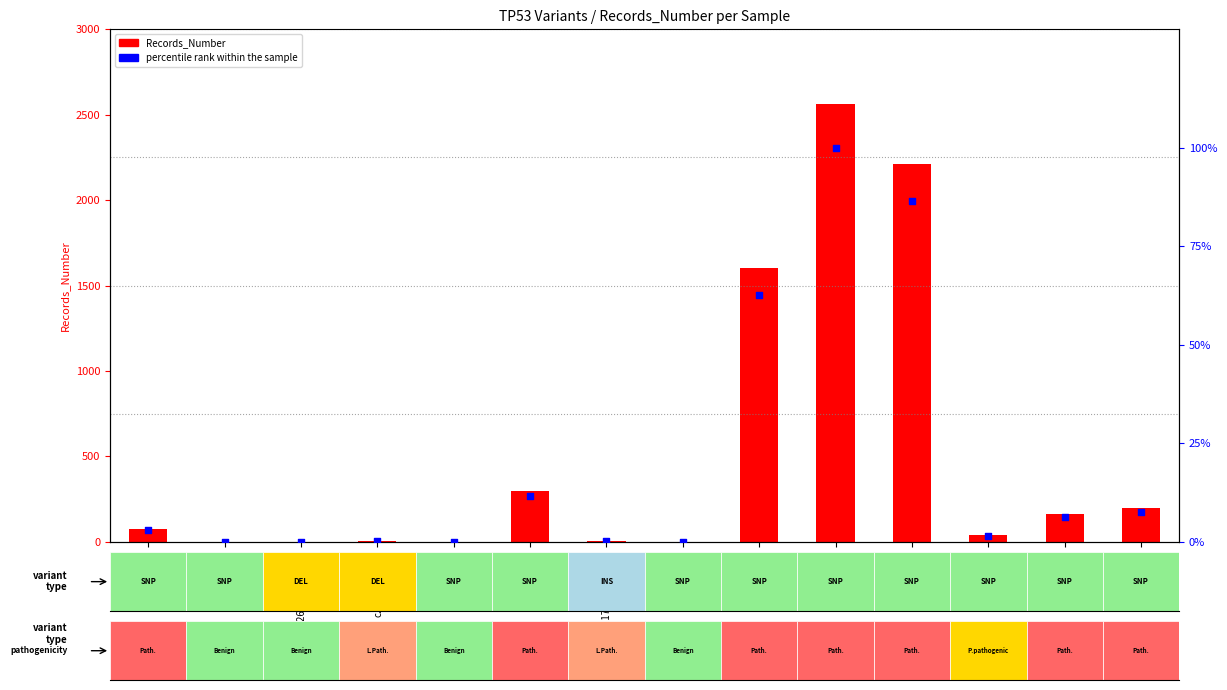

At which category is the sum across all series the highest?

c.743G>A